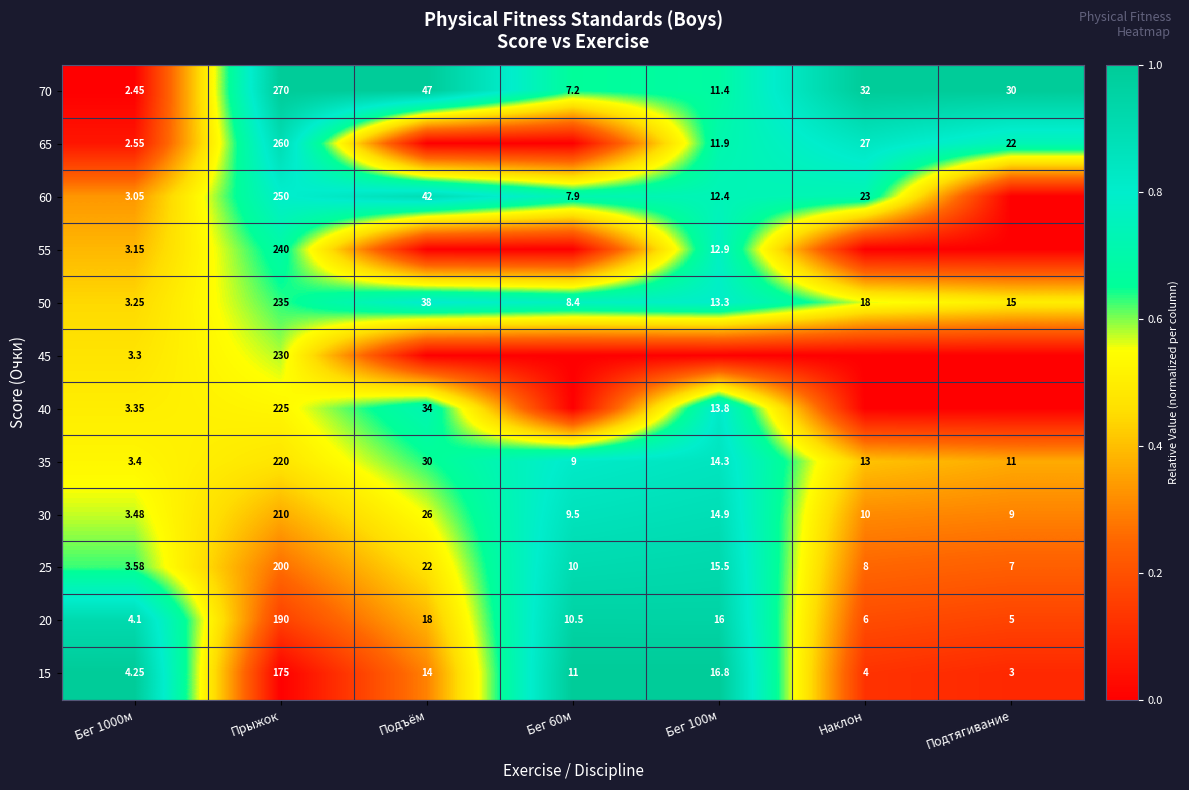

At which label is 20 closest to 97?

Подъём